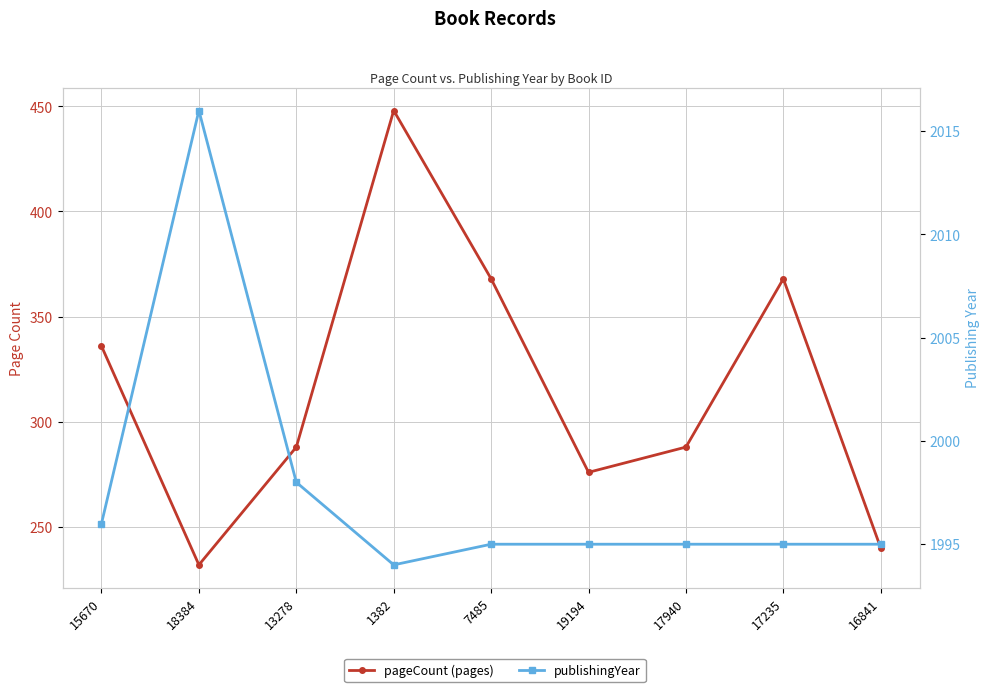

Reading right to left, what are all the values shown in this chart?

pageCount: 240	368	288	276	368	448	288	232	336
publishingYear: 1995	1995	1995	1995	1995	1994	1998	2016	1996